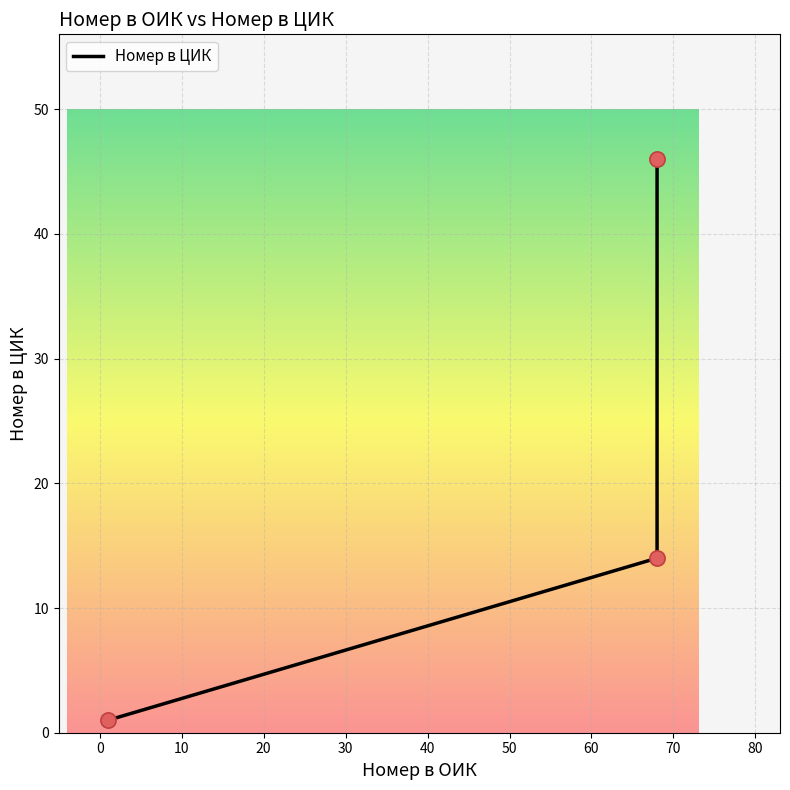

Which has a higher value, 0 or 10?

10